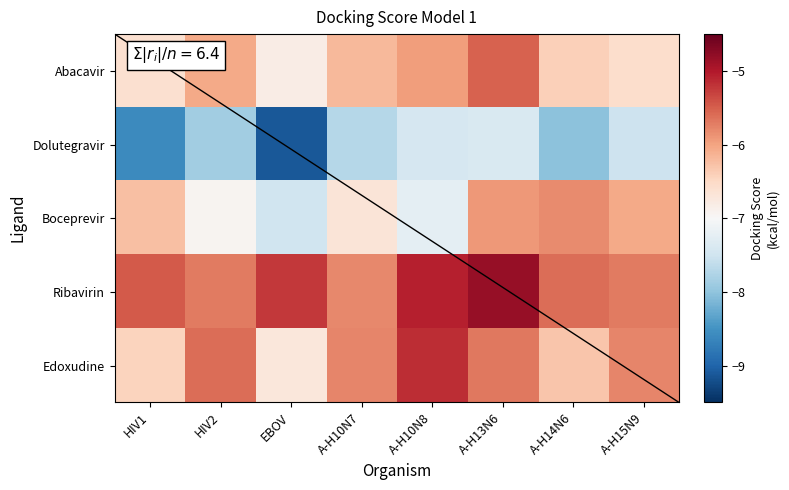

Rank the series at A-H13N6 from lowest to highest value.

Dolutegravir, Boceprevir, Edoxudine, Abacavir, Ribavirin